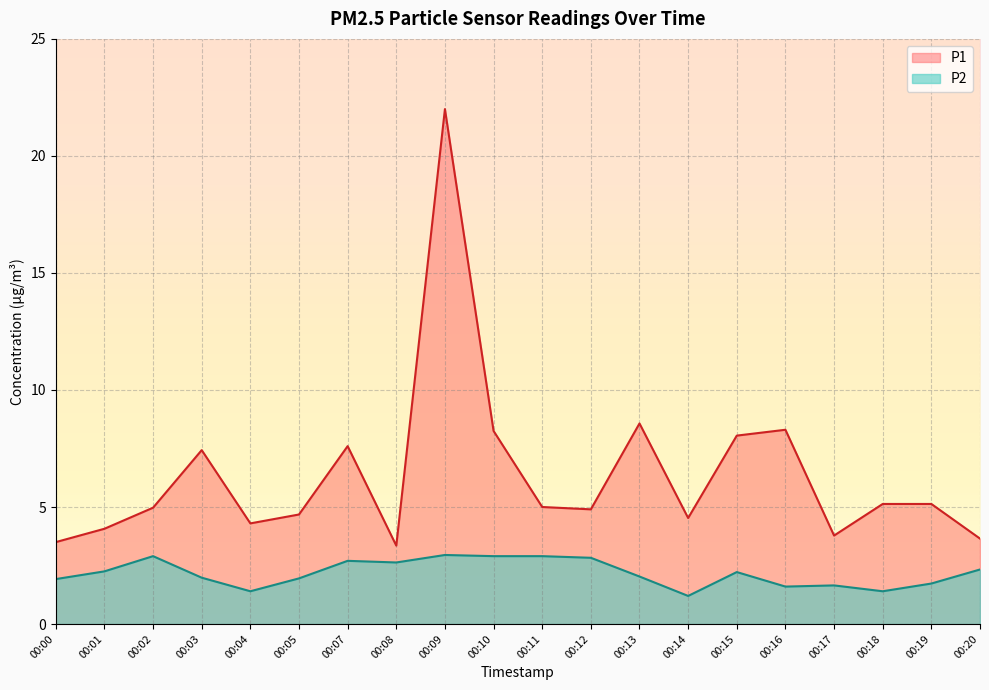

At which category is the sum across all series the highest?

00:09